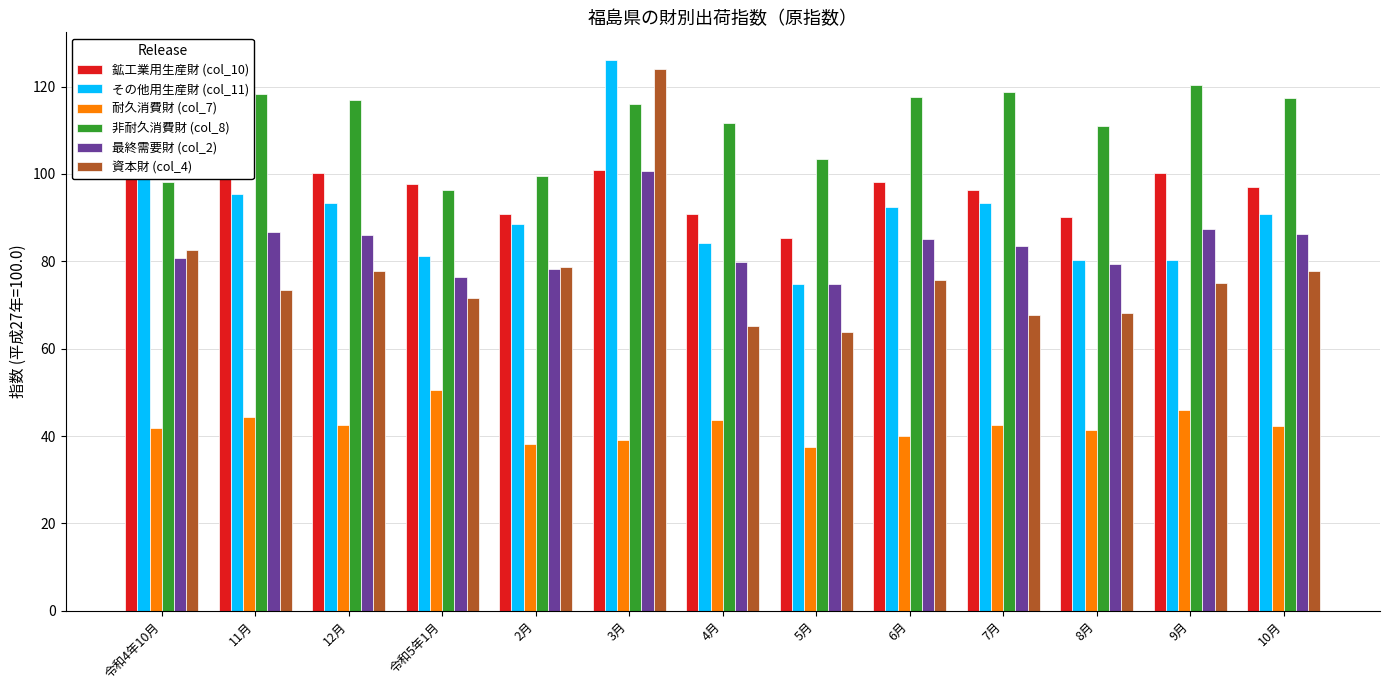

What is the difference between the second highest and minimum values in the 非耐久消費財 (col_8) series?

22.5